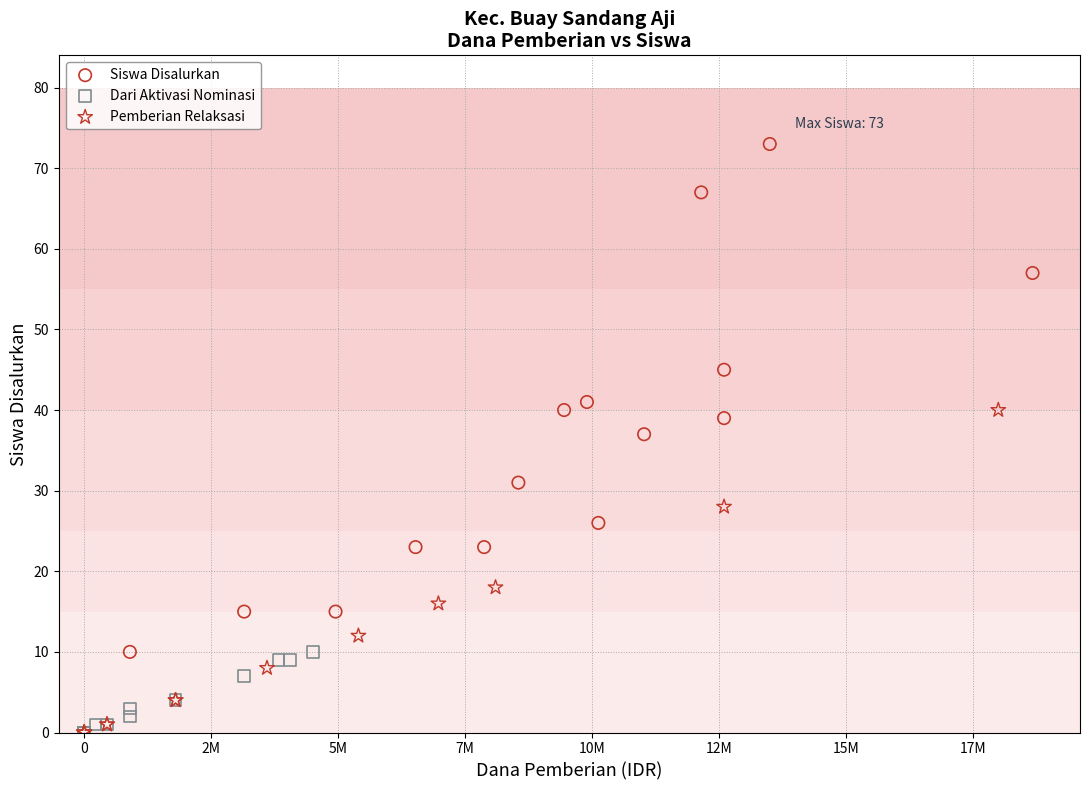

Which series contains the highest Y value?

Siswa Disalurkan